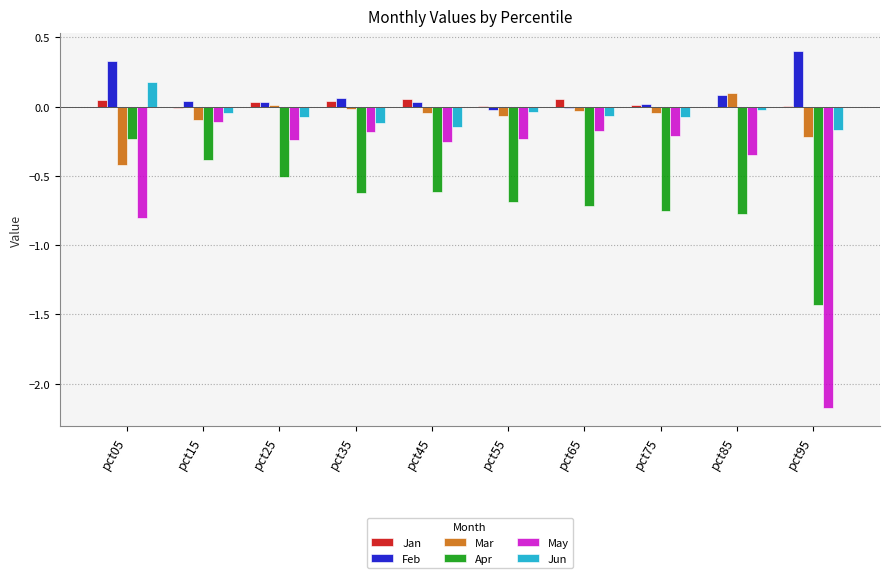

Which series has the largest total across all categories?

Feb